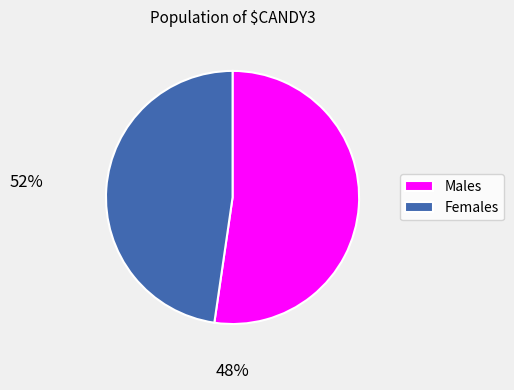

Rank the categories by value from lowest to highest.

Females, Males